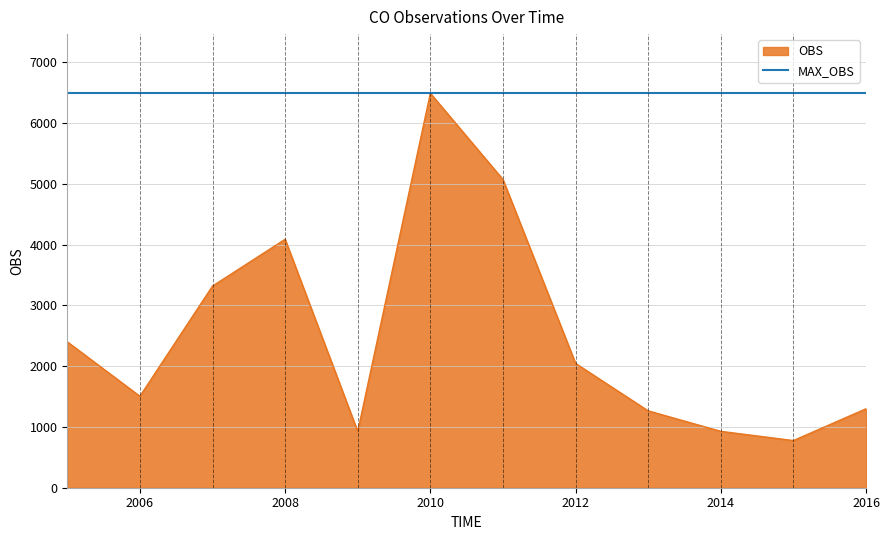

List the series in order of their overall mean, lowest first.

OBS, MAX_OBS